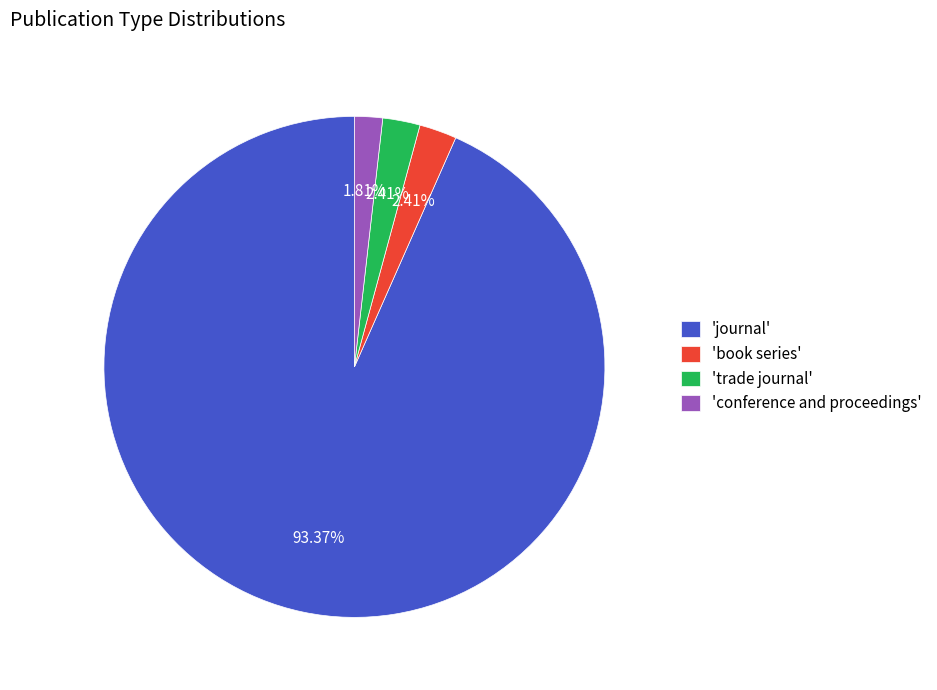

Combined, do 'trade journal' and 'journal' account for over 50%?

Yes